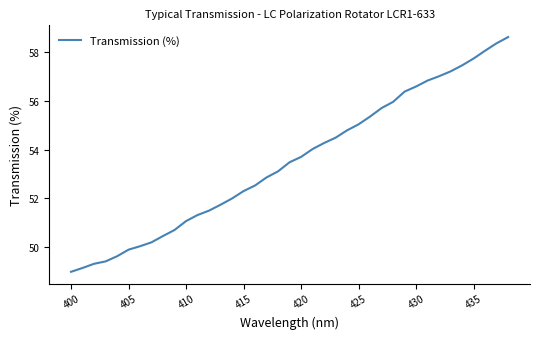

What is the greatest value displayed?

58.6